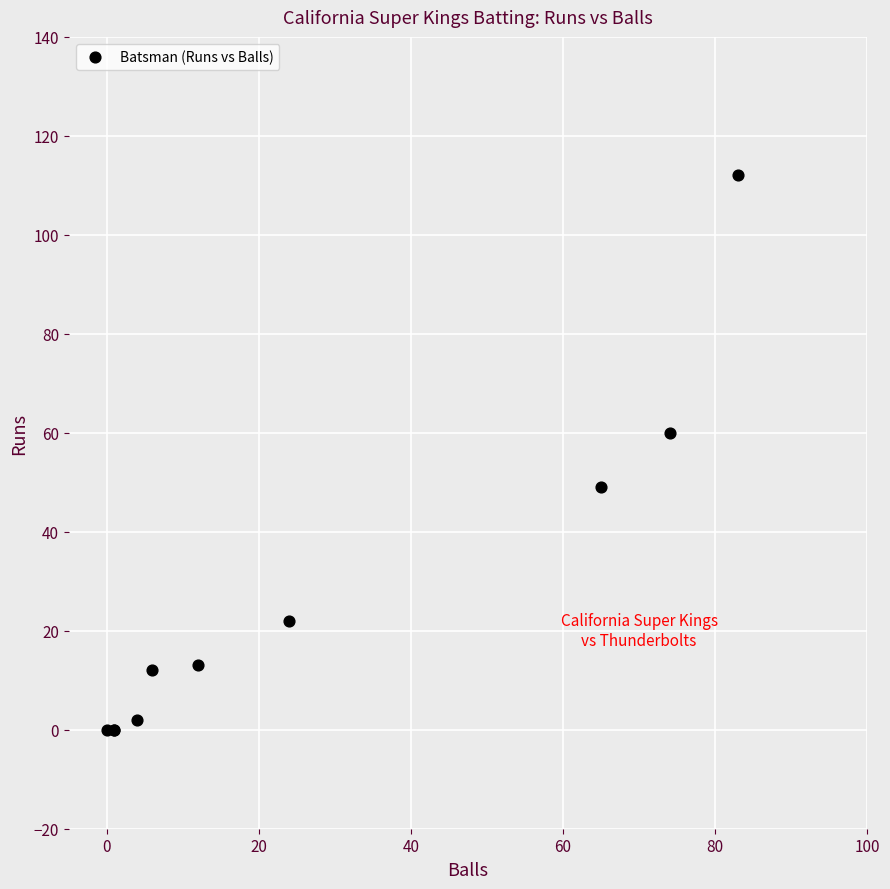

What Y value in the scatter plot is closest to 56?

60